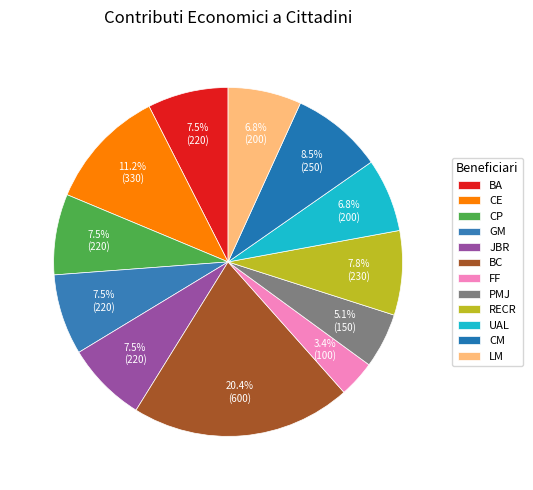

Does CE represent more than half of the total?

No